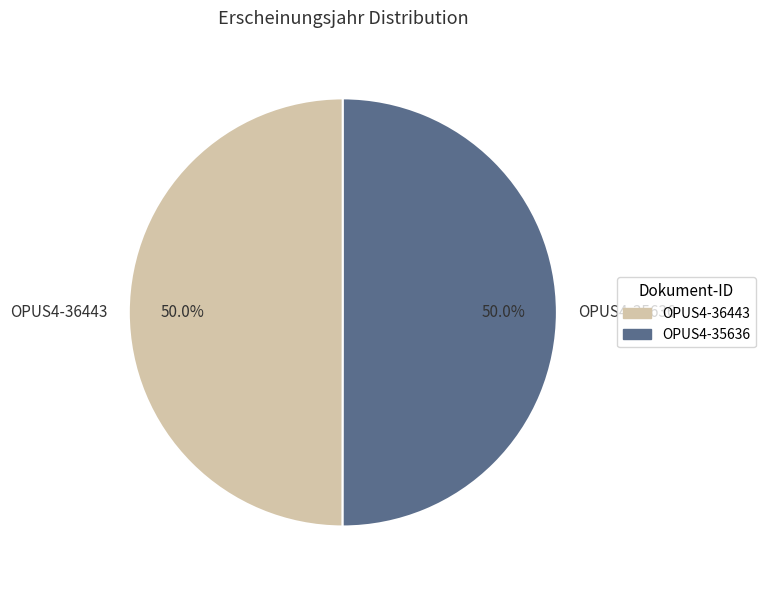

What is the ratio of the value at OPUS4-35636 to the value at OPUS4-36443?

1.0